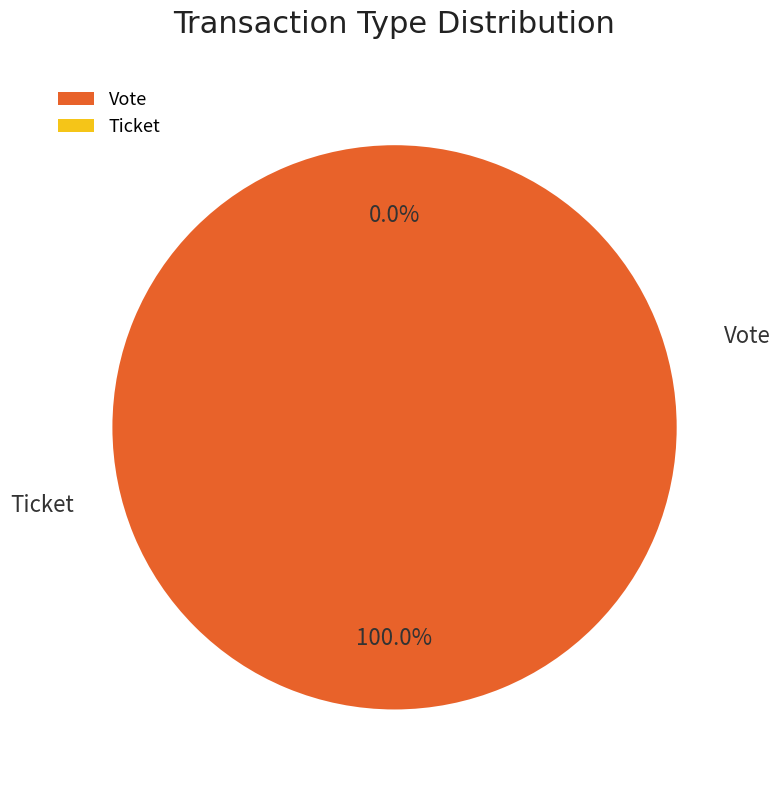

What is the total percentage of Vote and Ticket?

100.0%